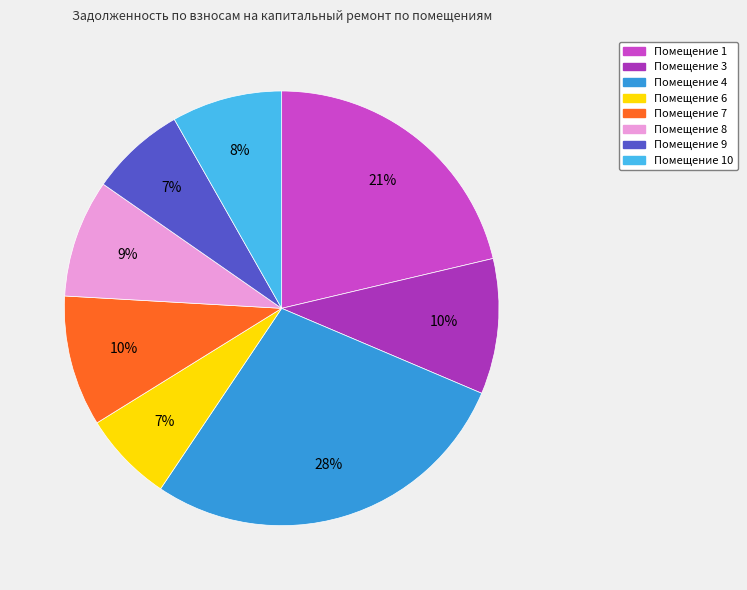

Is there a majority slice in this chart?

No